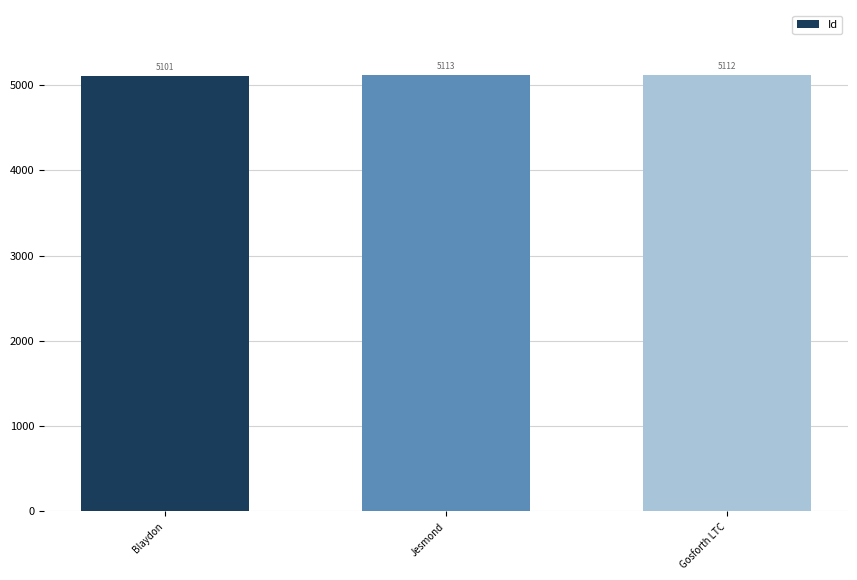

List the labels in order of value, smallest first.

Blaydon, Gosforth LTC, Jesmond